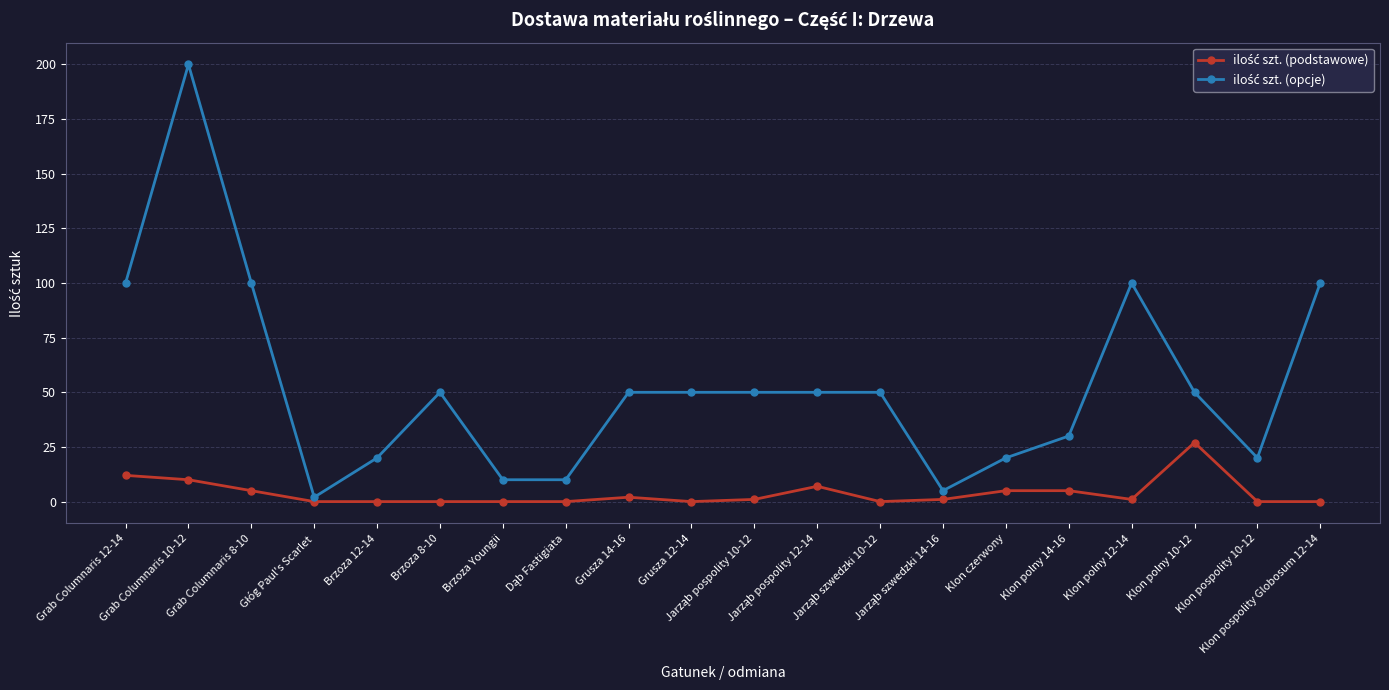

At how many categories does at least one series exceed 17?

16